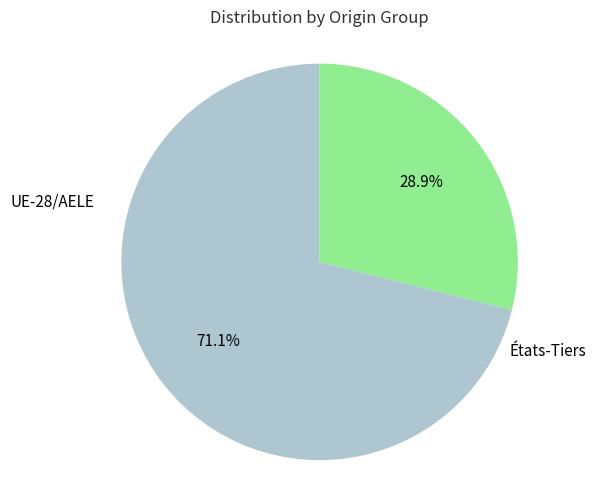

Which category has the smallest portion of the pie?

États-Tiers